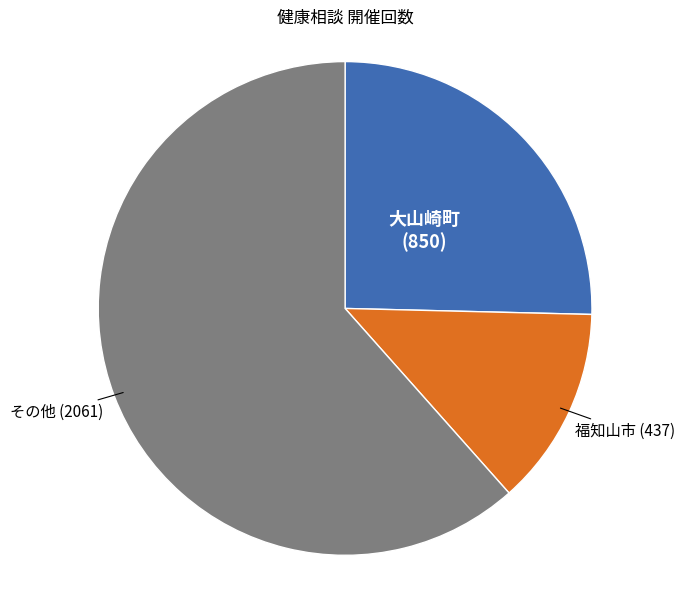

Does any single category account for the majority?

Yes